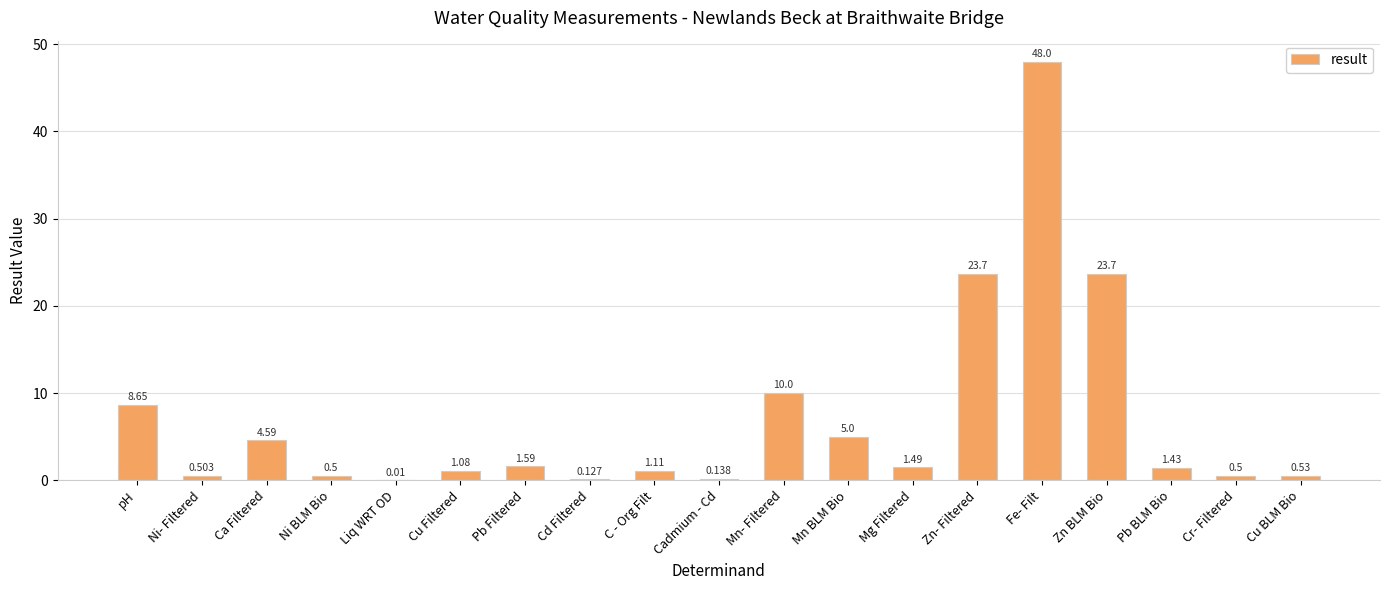

At which category does the chart reach its peak across all series?

Fe- Filt